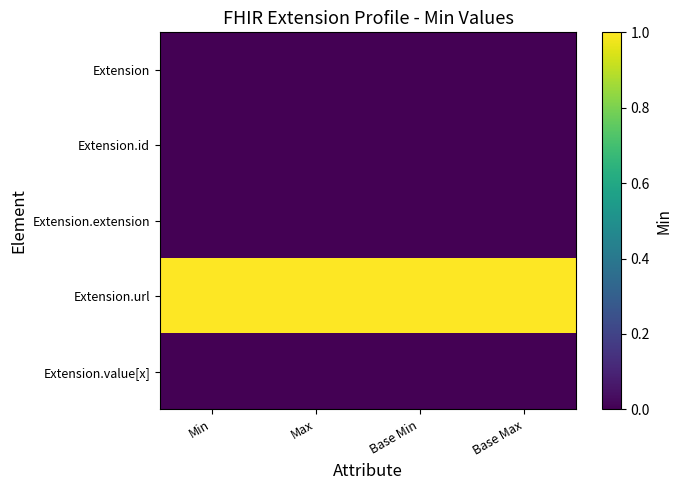

Reading left to right, extract all data points from this chart.

Extension: Min=0	Max=0	Base Min=0	Base Max=0
Extension.id: Min=0	Max=0	Base Min=0	Base Max=0
Extension.extension: Min=0	Max=0	Base Min=0	Base Max=0
Extension.url: Min=1	Max=1	Base Min=1	Base Max=1
Extension.value[x]: Min=0	Max=0	Base Min=0	Base Max=0